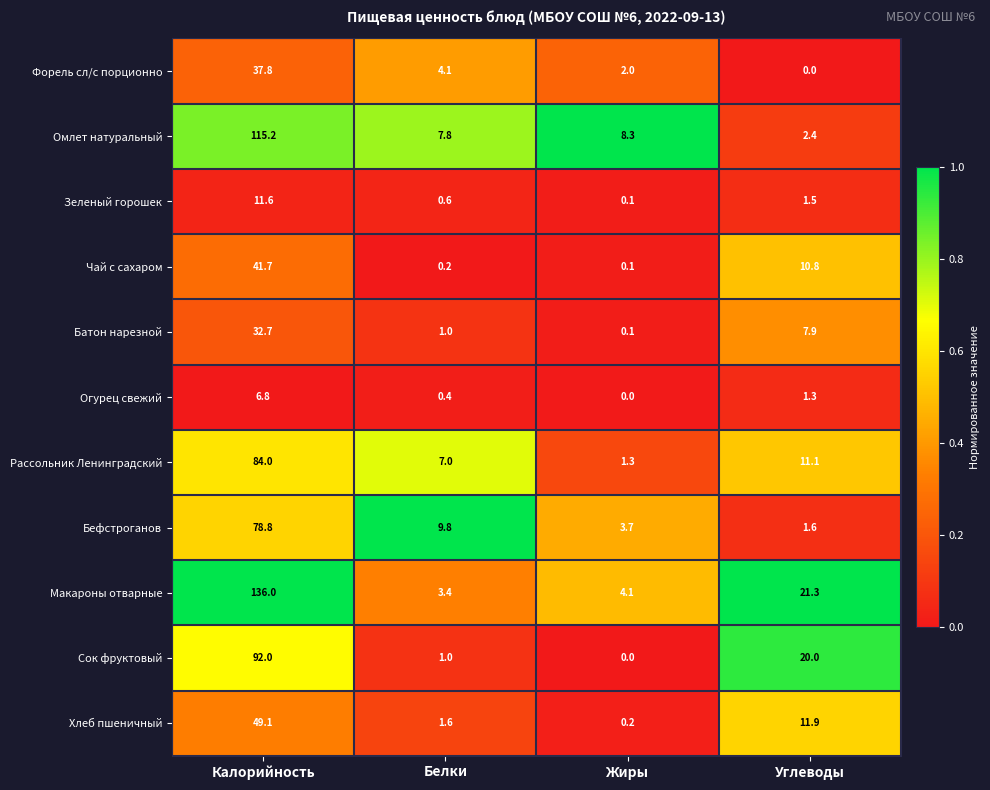

At which category is the sum across all series the highest?

Калорийность